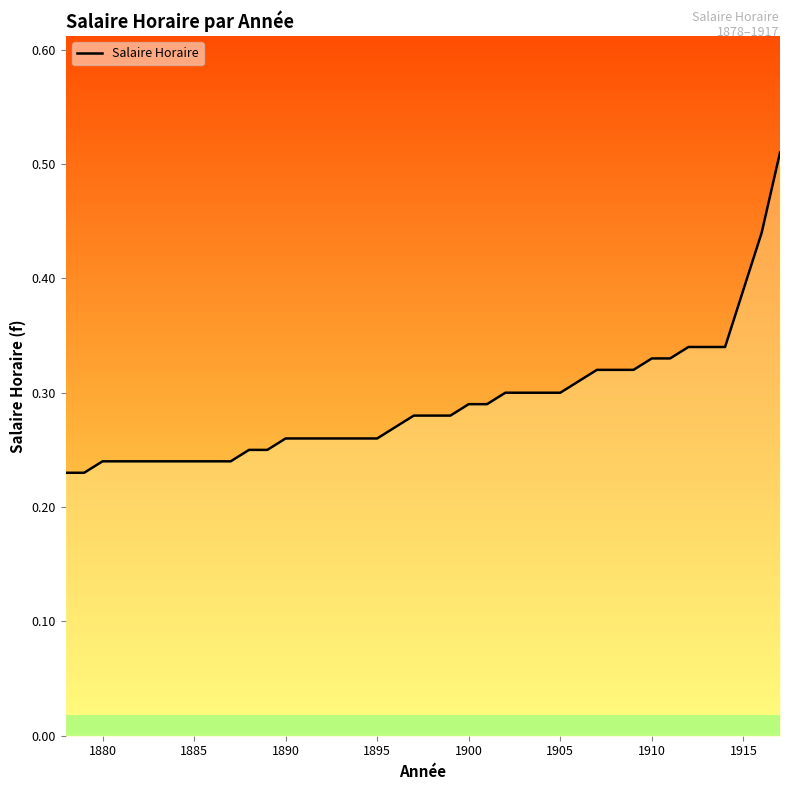

Does the chart have visible grid lines?

No